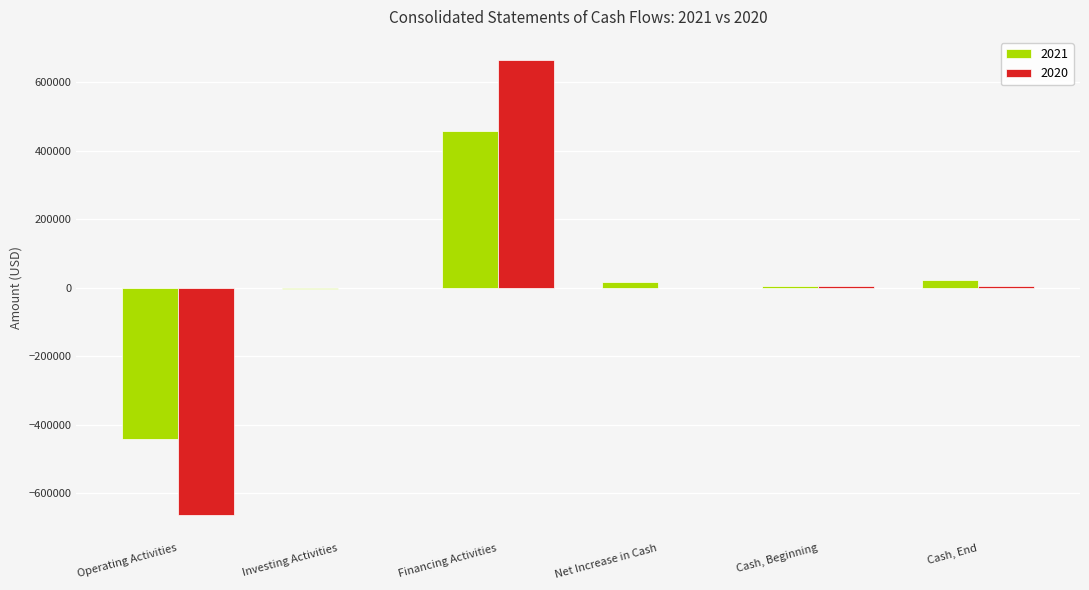

What is the total value across all series at Net Increase in Cash?

16167